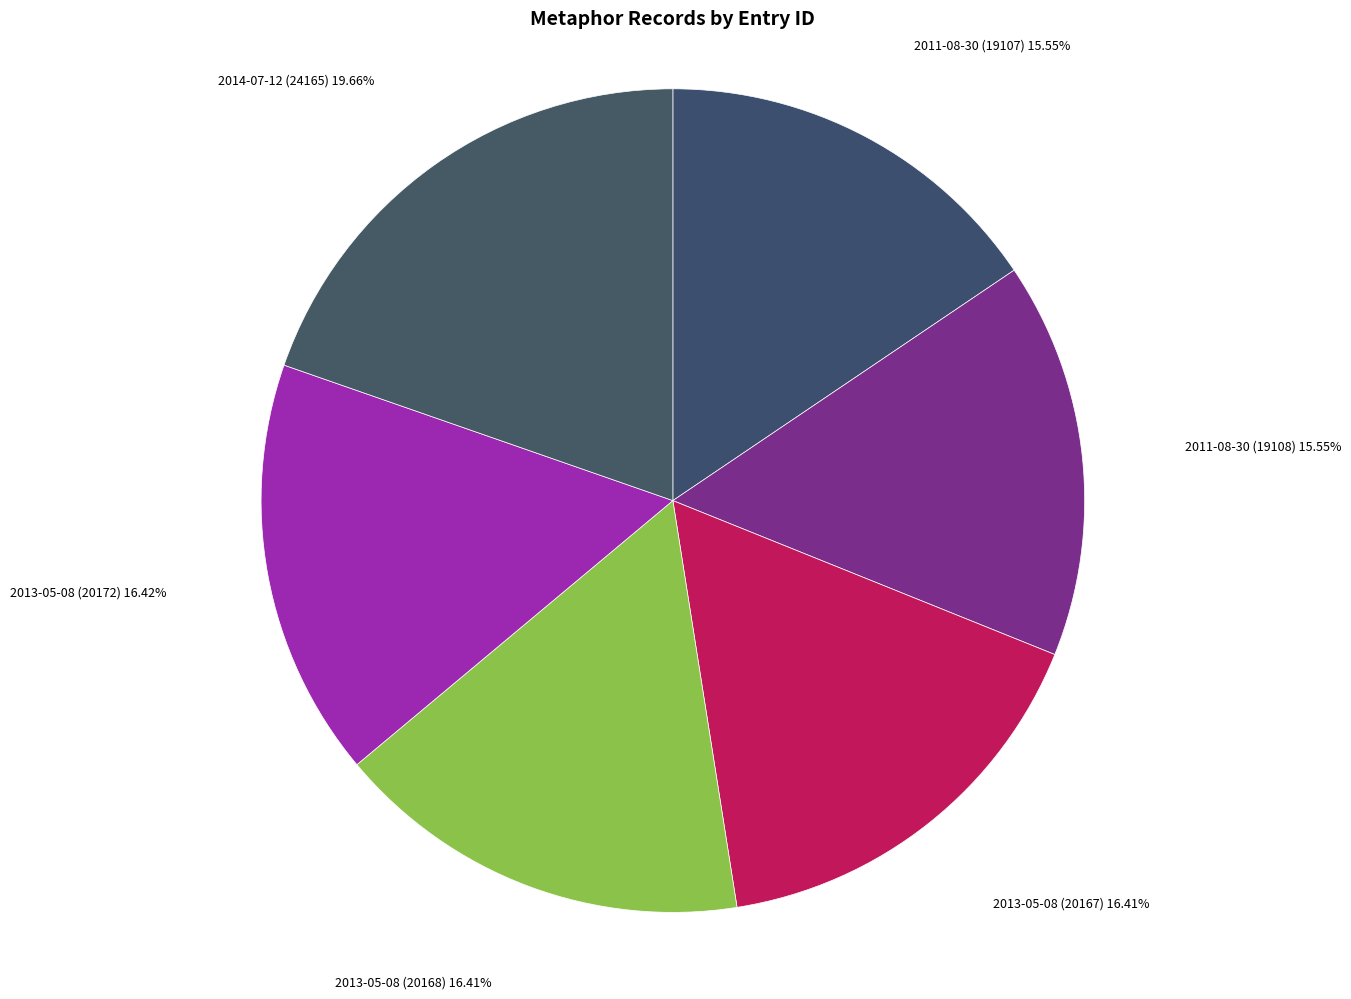

To the nearest percent, what is the difference between the largest and smallest slice percentages?

4%